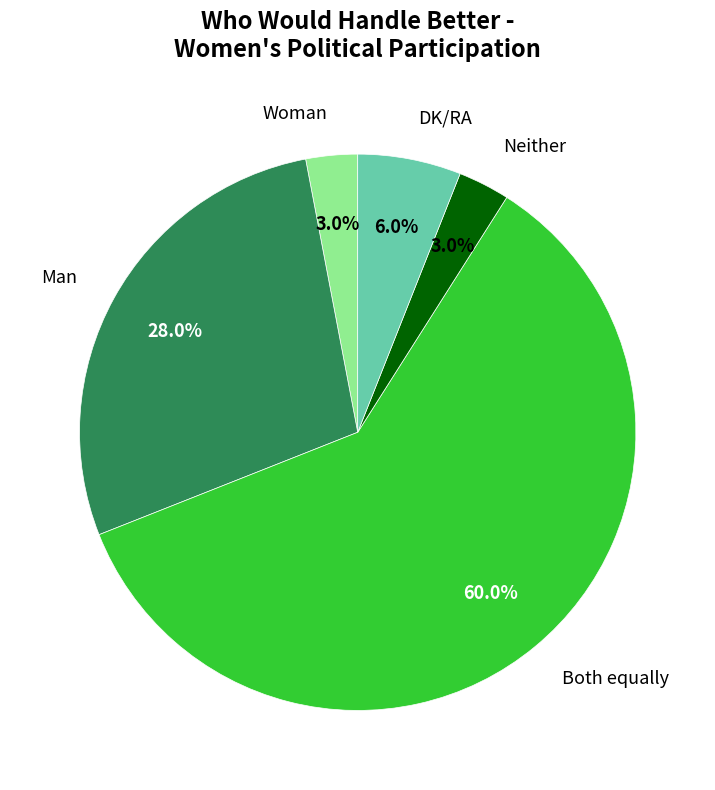

What percentage is the Neither slice, to the nearest percent?

3%